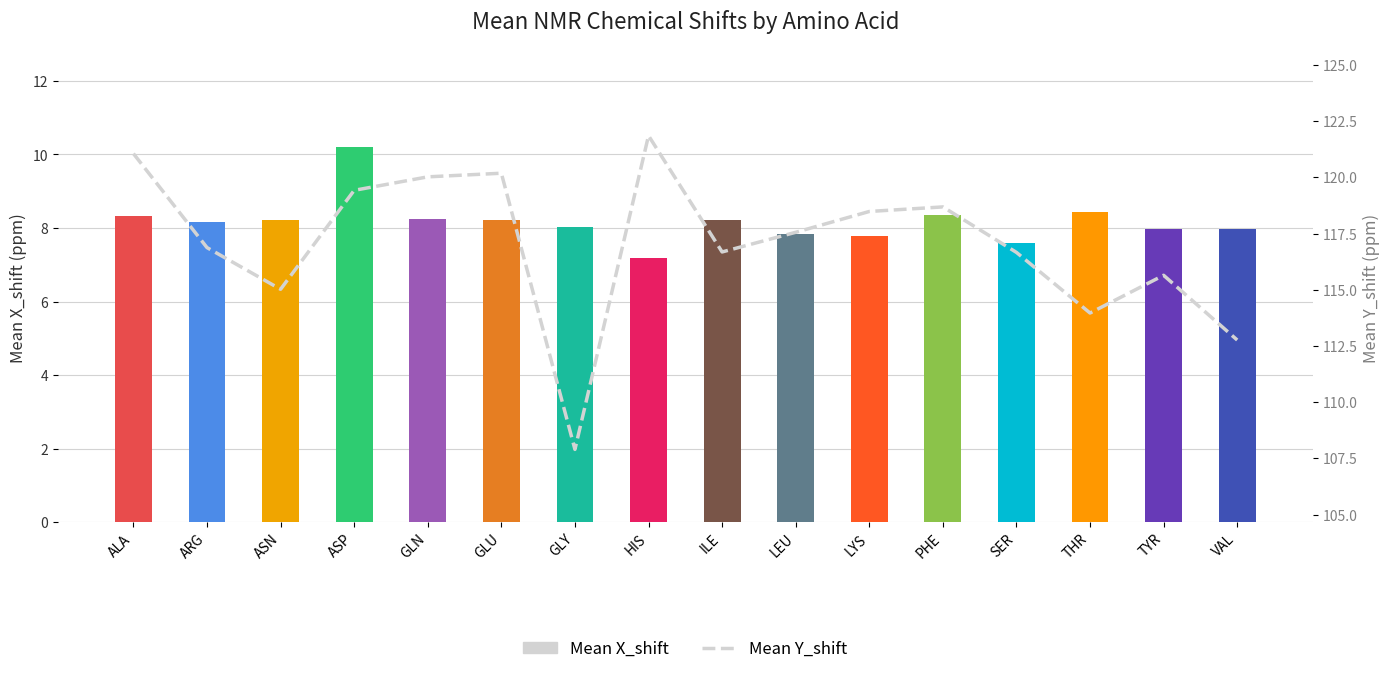

What position from the right is GLN?

12